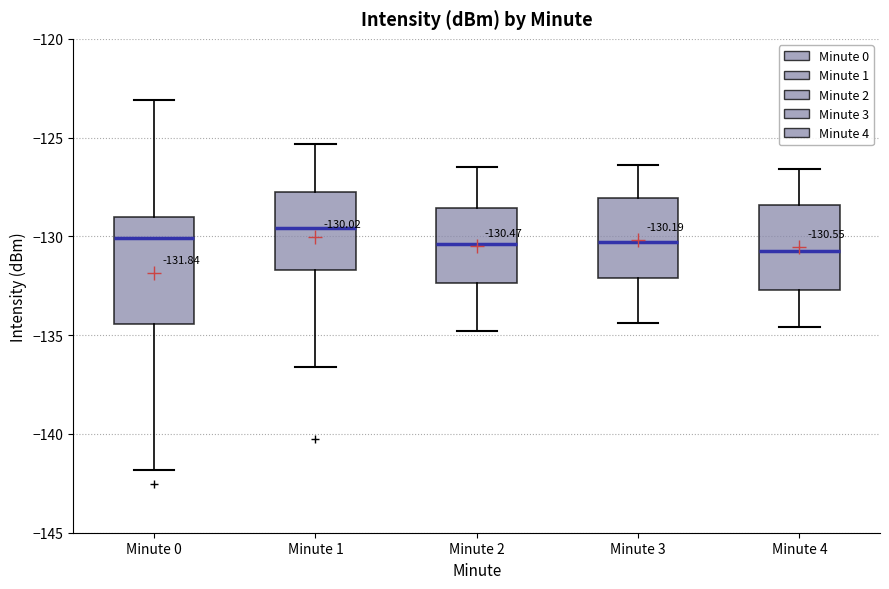

Comparing the boxes themselves (not the whiskers), which one is the tallest?

Minute 0